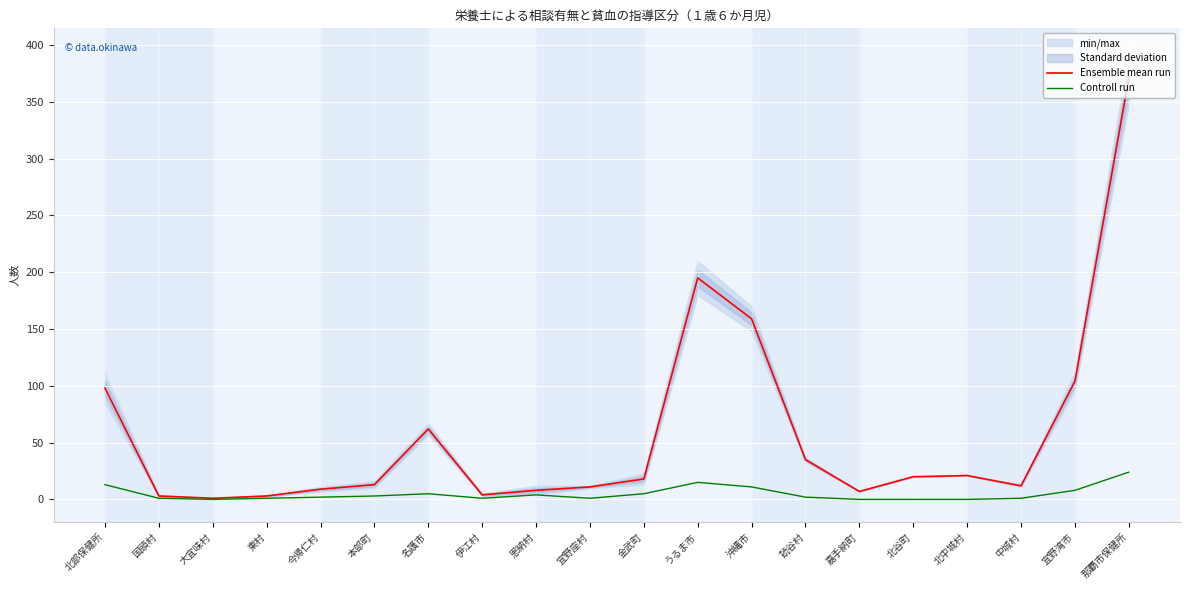

True or false: Ensemble mean run has a value of 5 at 東村.

False